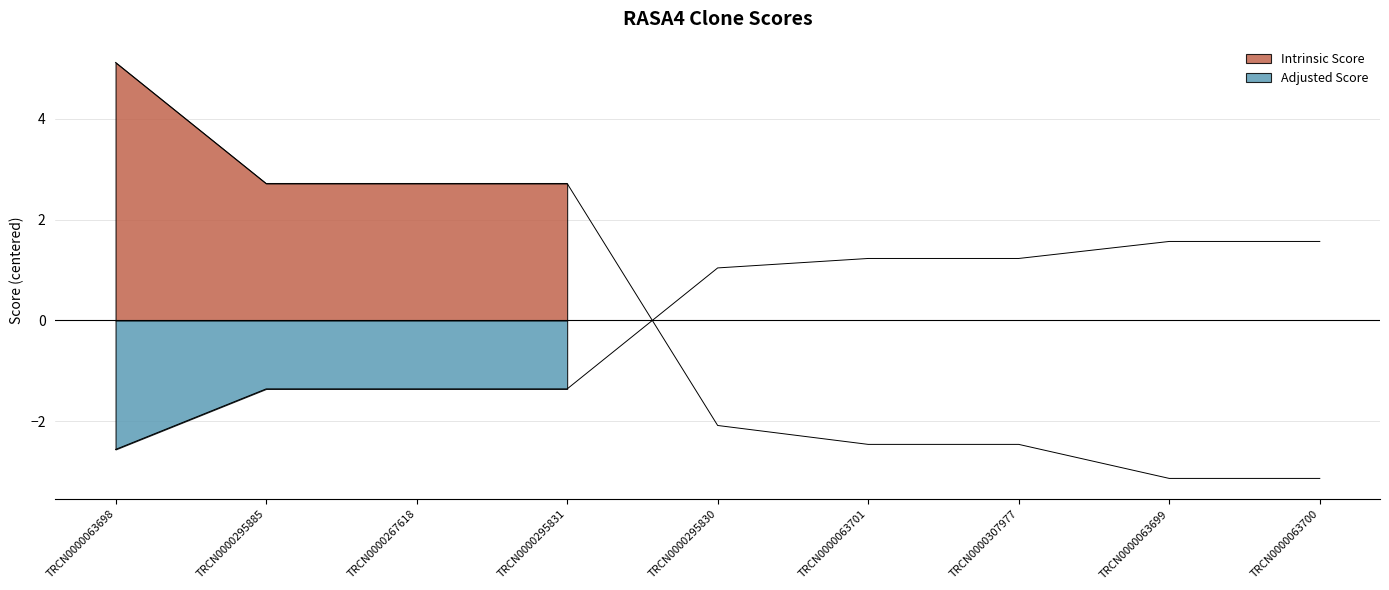

Reading right to left, what are all the values shown in this chart?

Intrinsic Score: TRCN0000063700=-3.1	TRCN0000063699=-3.1	TRCN0000307977=-2.5	TRCN0000063701=-2.5	TRCN0000295830=-2.1	TRCN0000295831=2.7	TRCN0000267618=2.7	TRCN0000295885=2.7	TRCN0000063698=5.1
Adjusted Score: TRCN0000063700=1.6	TRCN0000063699=1.6	TRCN0000307977=1.2	TRCN0000063701=1.2	TRCN0000295830=1.0	TRCN0000295831=-1.4	TRCN0000267618=-1.4	TRCN0000295885=-1.4	TRCN0000063698=-2.6